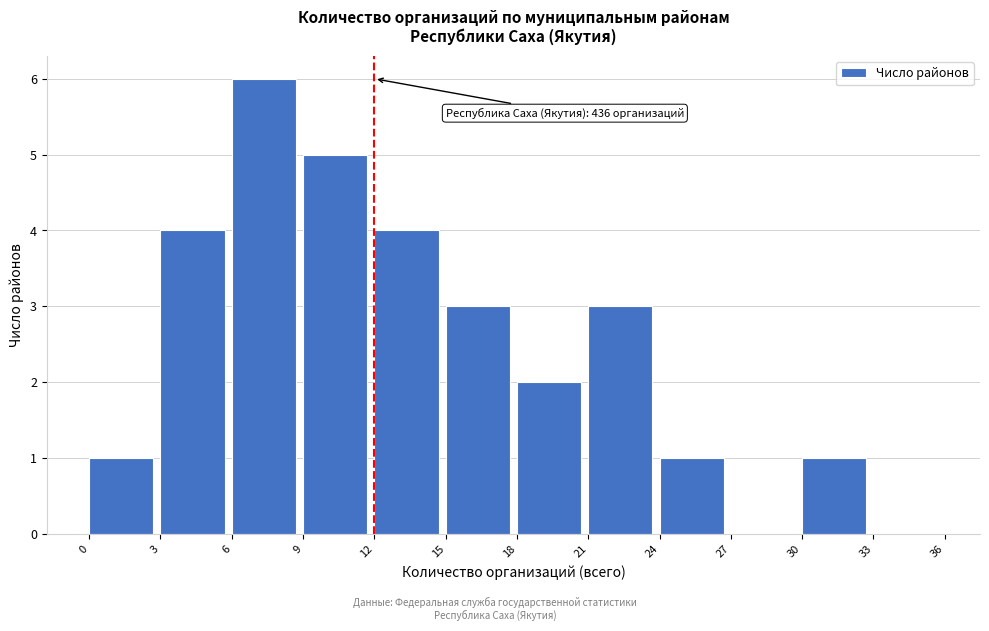

Over which range of the x-axis is the bar tallest?

6 to 9